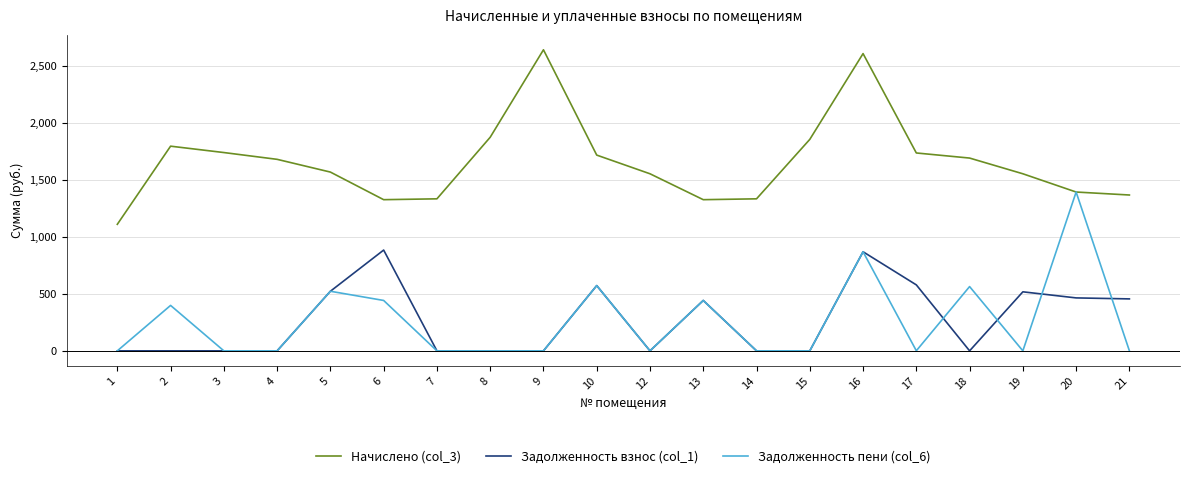

True or false: Задолженность взнос (col_1) and Начислено (col_3) intersect in this chart.

False